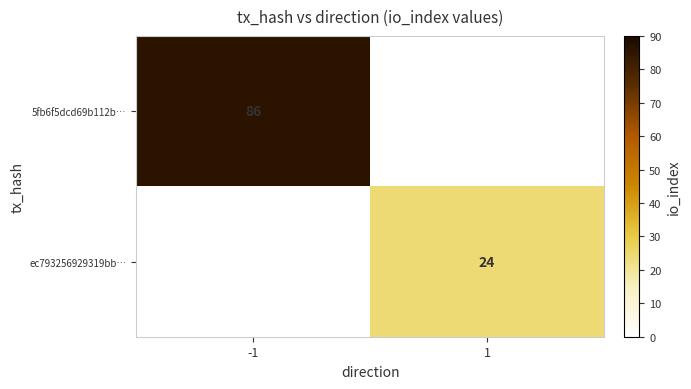

The value of 5fb6f5dcd69b112b… at -1 is 86. True or false?

True